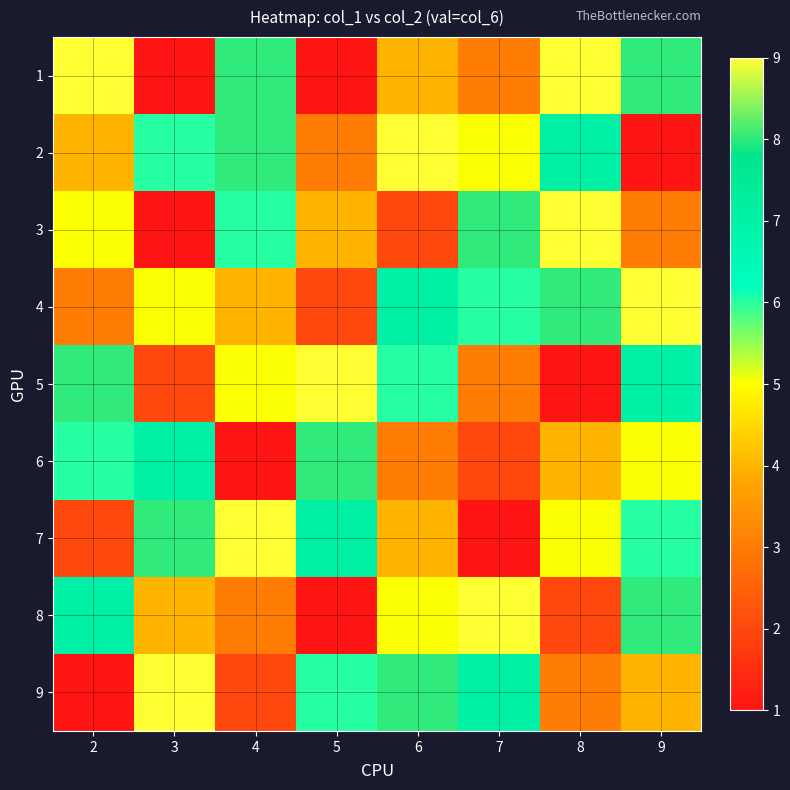

Reading left to right, list all the values displayed in this chart.

1: 2=9	3=1	4=8	5=1	6=4	7=3	8=9	9=8
2: 2=4	3=6	4=8	5=3	6=9	7=5	8=7	9=1
3: 2=5	3=1	4=6	5=4	6=2	7=8	8=9	9=3
4: 2=3	3=5	4=4	5=2	6=7	7=6	8=8	9=9
5: 2=8	3=2	4=5	5=9	6=6	7=3	8=1	9=7
6: 2=6	3=7	4=1	5=8	6=3	7=2	8=4	9=5
7: 2=2	3=8	4=9	5=7	6=4	7=1	8=5	9=6
8: 2=7	3=4	4=3	5=1	6=5	7=9	8=2	9=8
9: 2=1	3=9	4=2	5=6	6=8	7=7	8=3	9=4